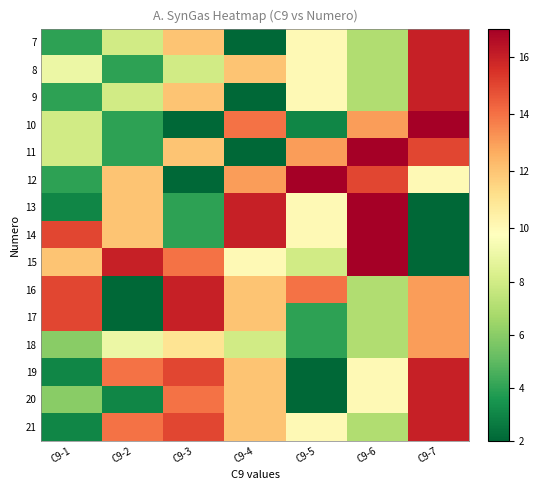

Count the number of categories in the chart.

7